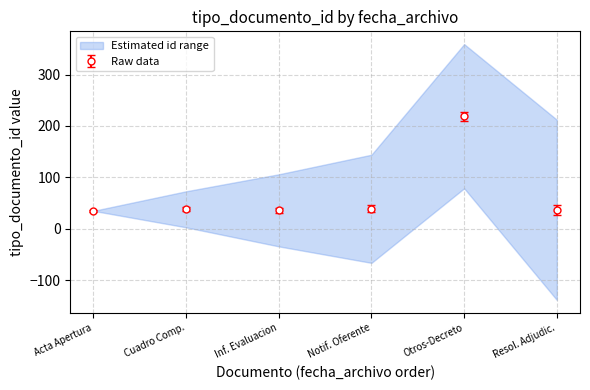

Which category has the highest value in the Raw data series?

Otros-Decreto